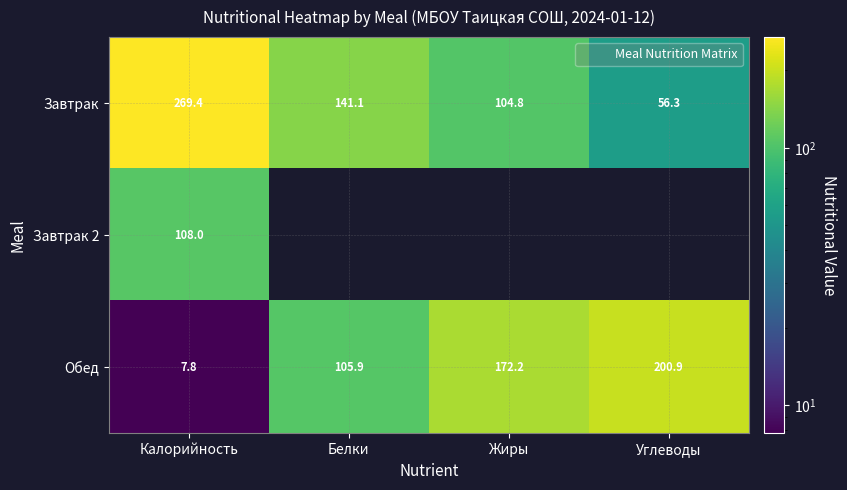

List the labels in order of Обед value, smallest first.

Калорийность, Белки, Жиры, Углеводы